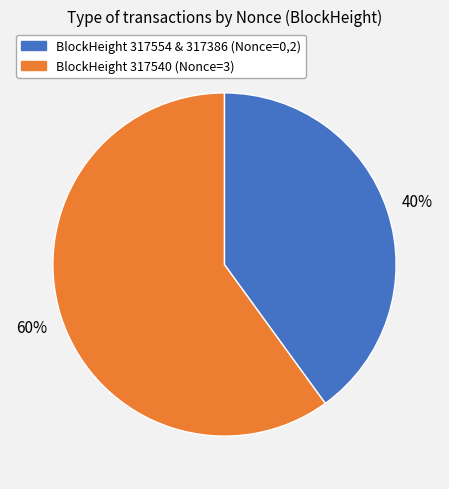

To the nearest percent, what is the difference between the largest and smallest slice percentages?

60%